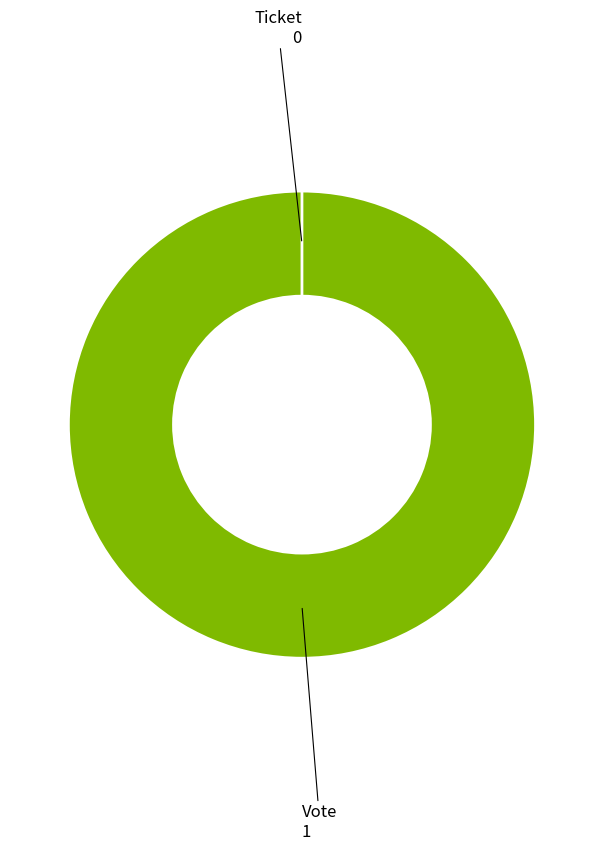

To the nearest percent, what percentage of the pie is Vote?

100%